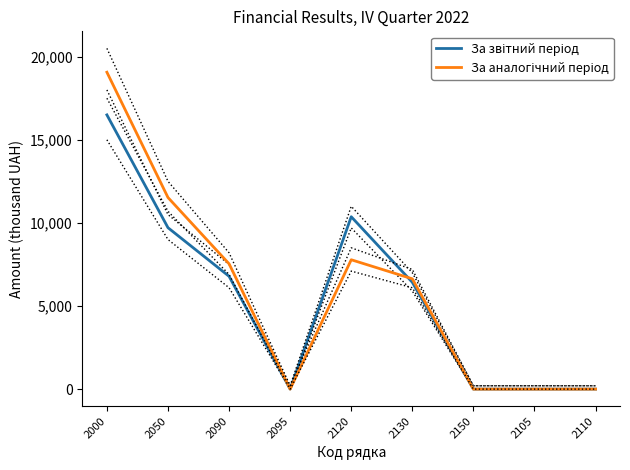

Count the number of data series in this chart.

2